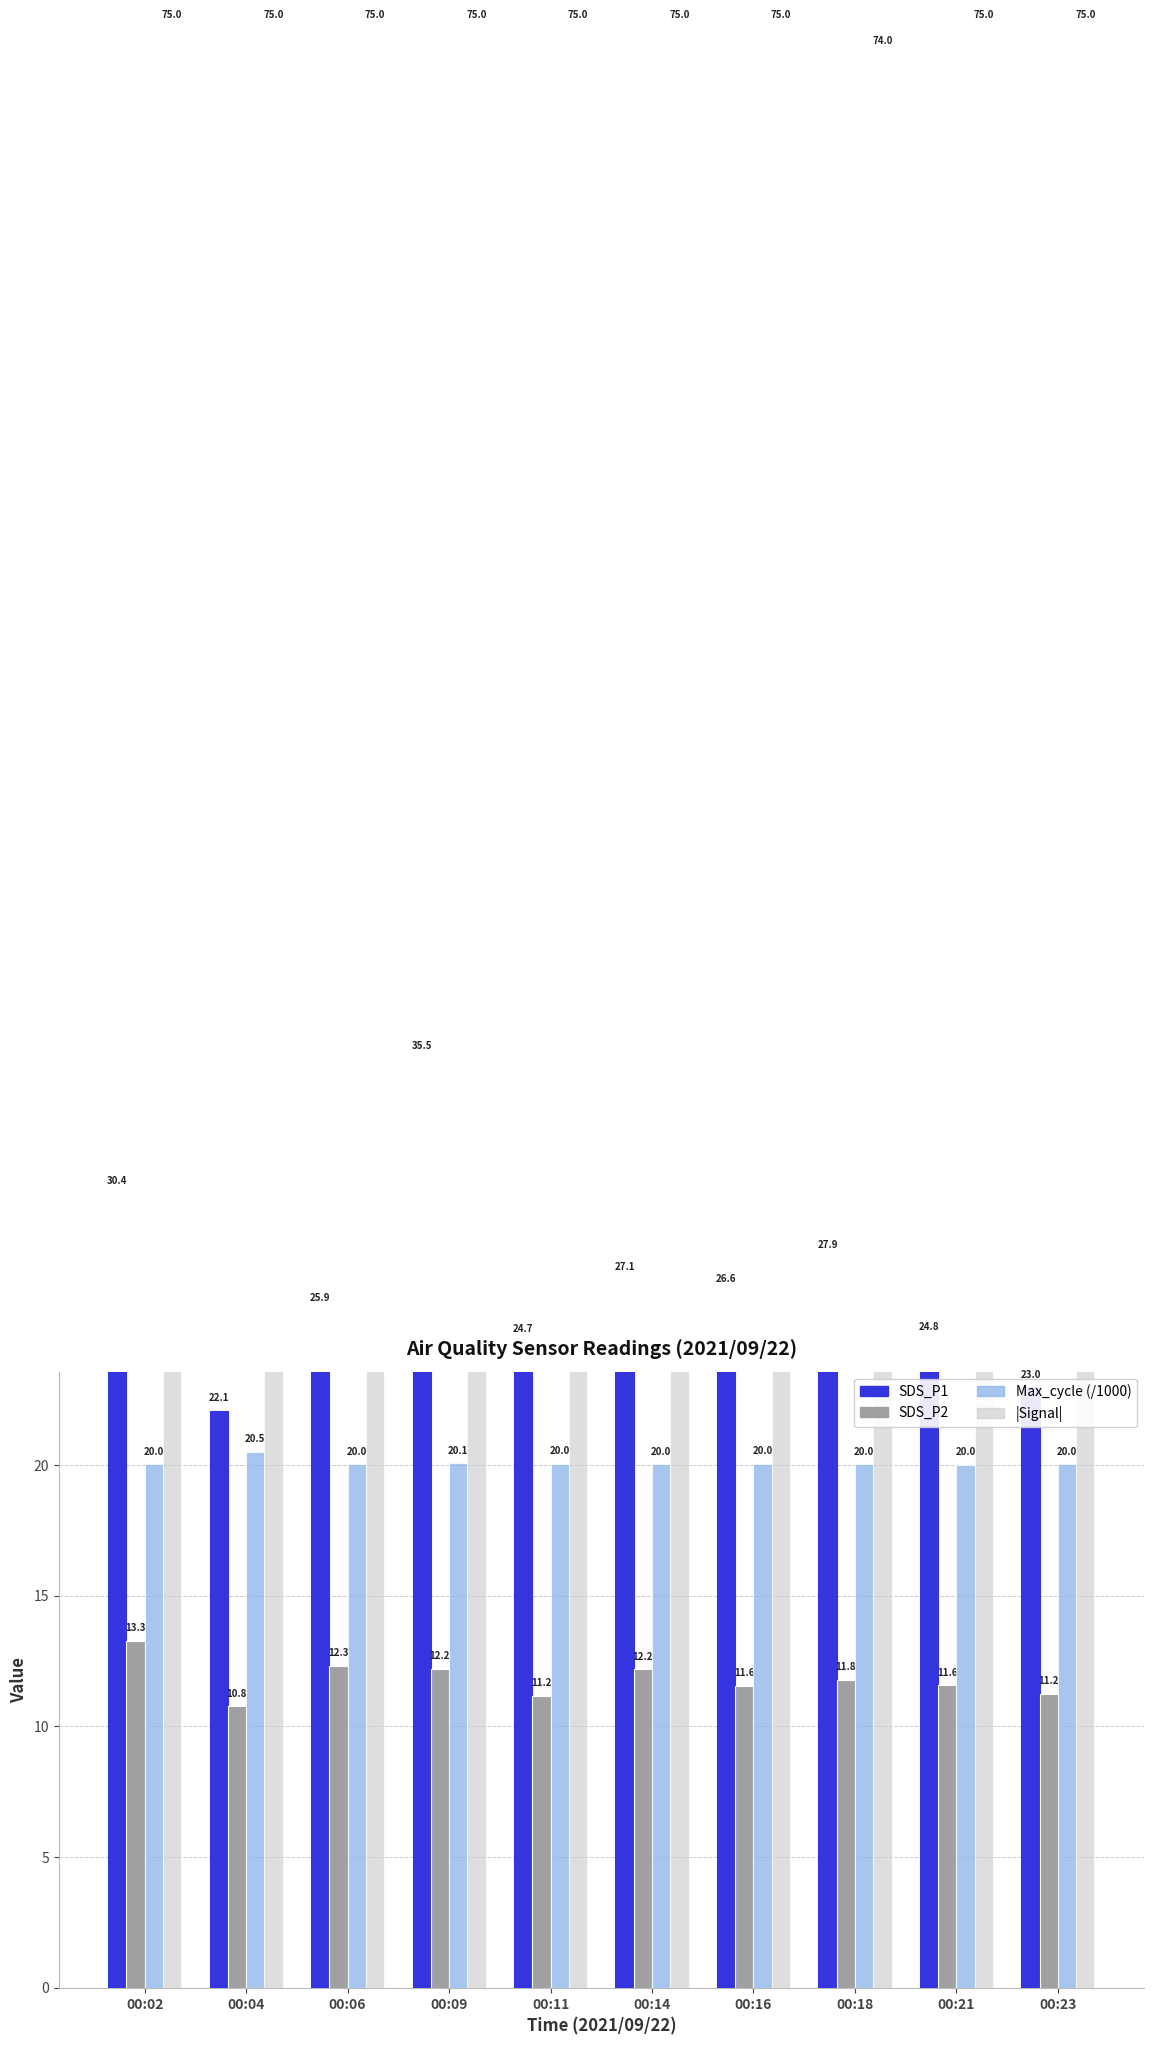

The value of SDS_P1 at 00:14 is 11.4. True or false?

False